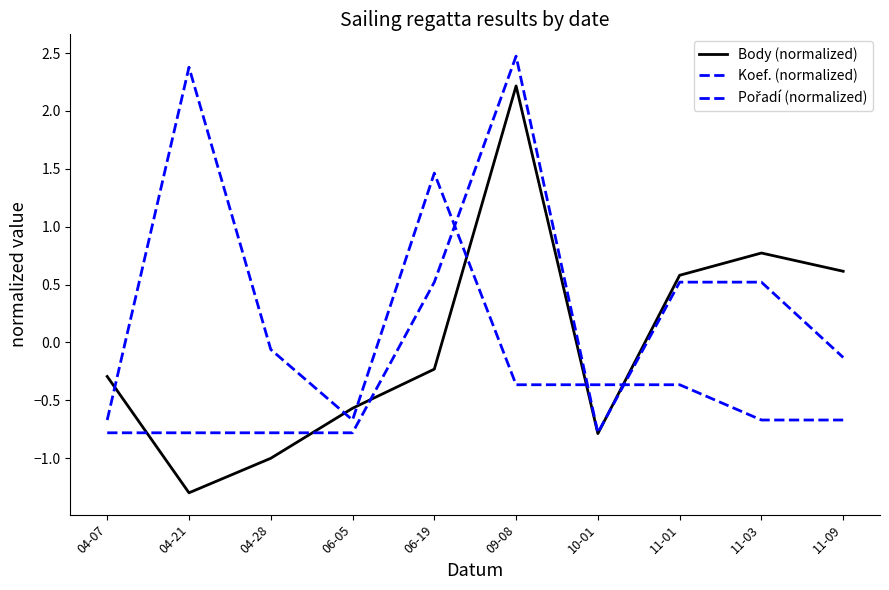

True or false: Body (normalized) has a value of 0.6 at 11-01.

True